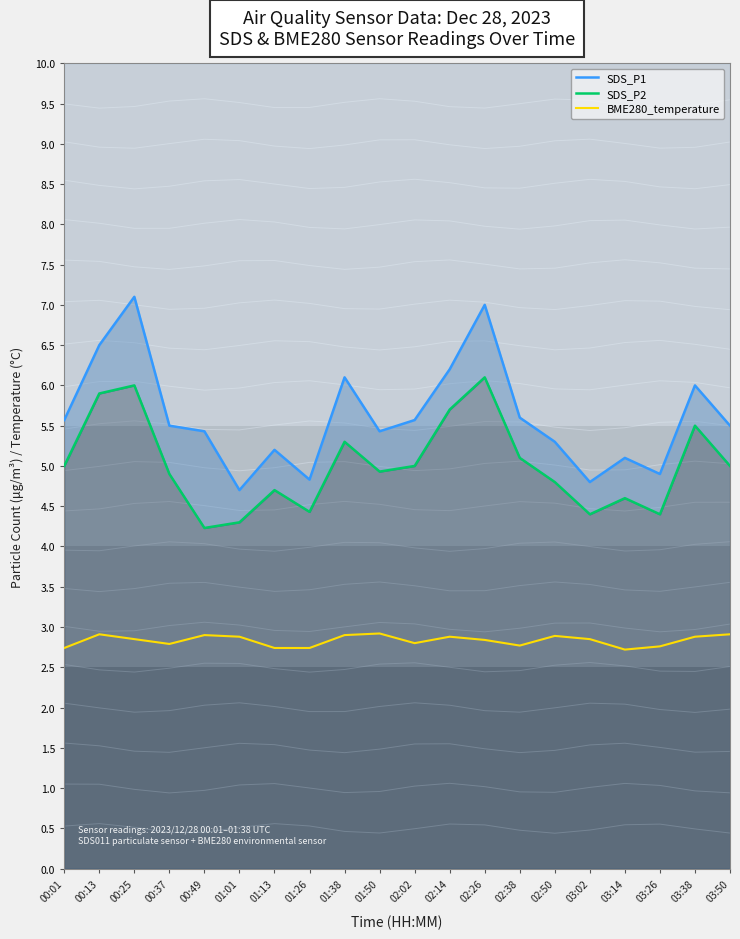

What is the average value of the SDS_P2 series?

5.0